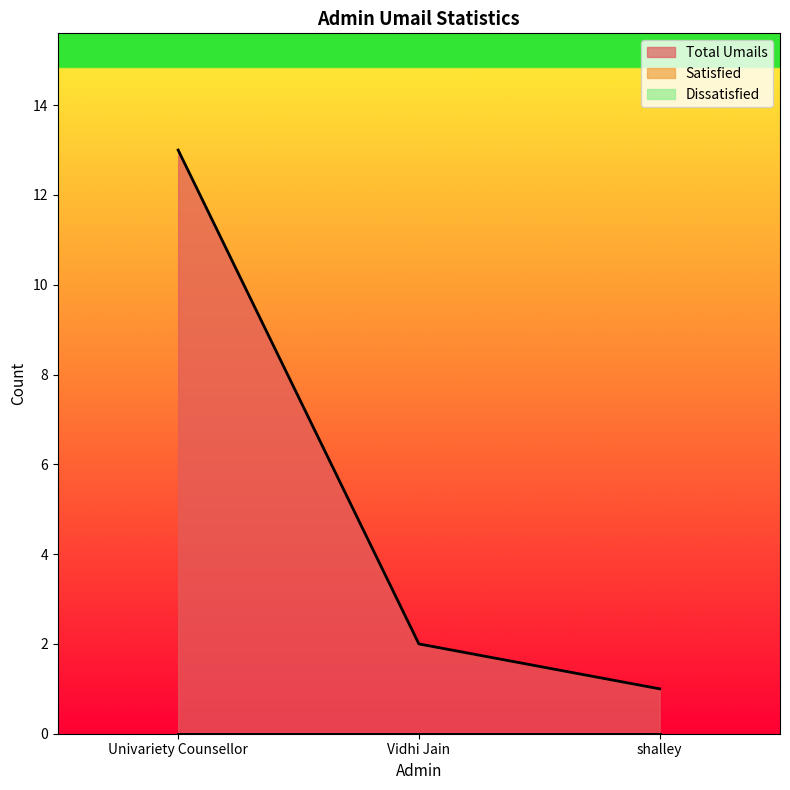

What is the value of the Total Umails point at the 2nd from the left?

2